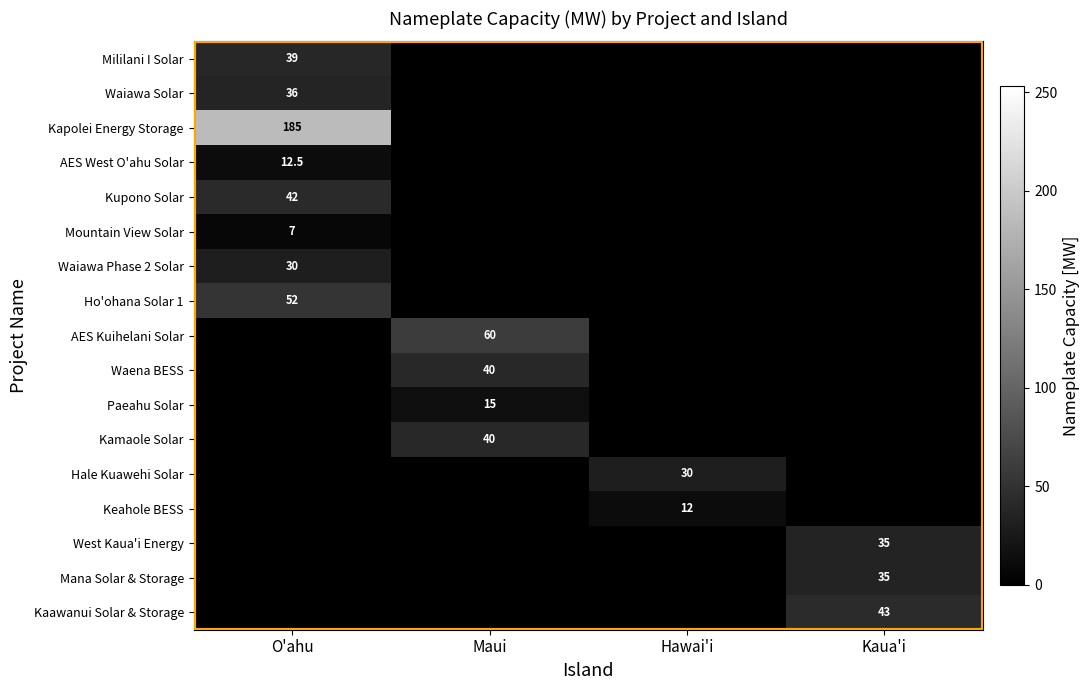

The Keahole BESS series shows 8.2 at Hawai'i. True or false?

False